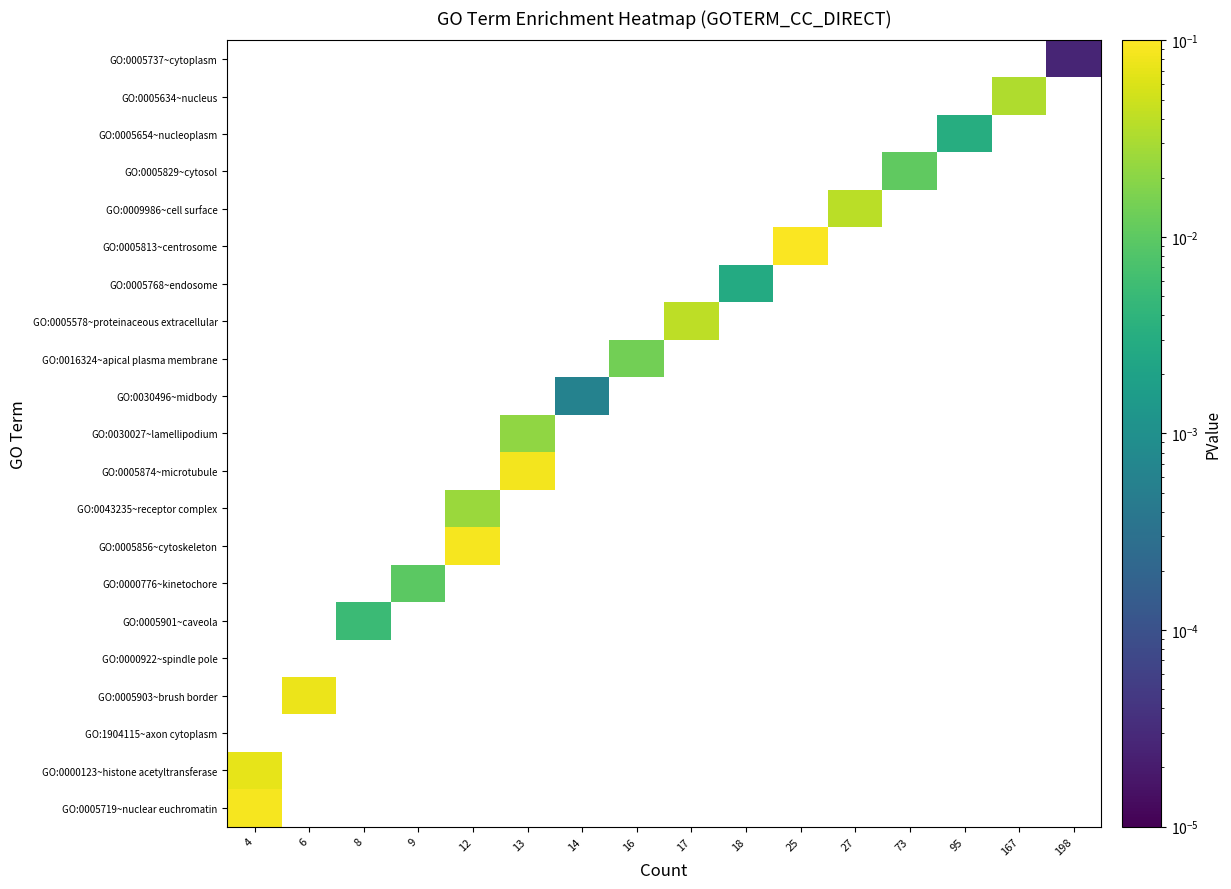

How many series are shown in this chart?

21